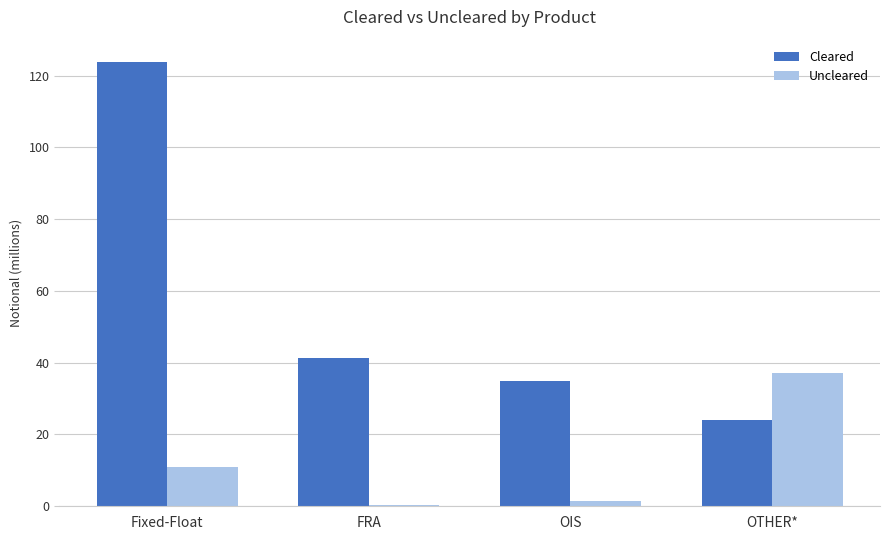

Reading left to right, what are all the values shown in this chart?

Cleared: 123806838	41198159	34980208	24043041
Uncleared: 11019918	229770	1456075	37117982